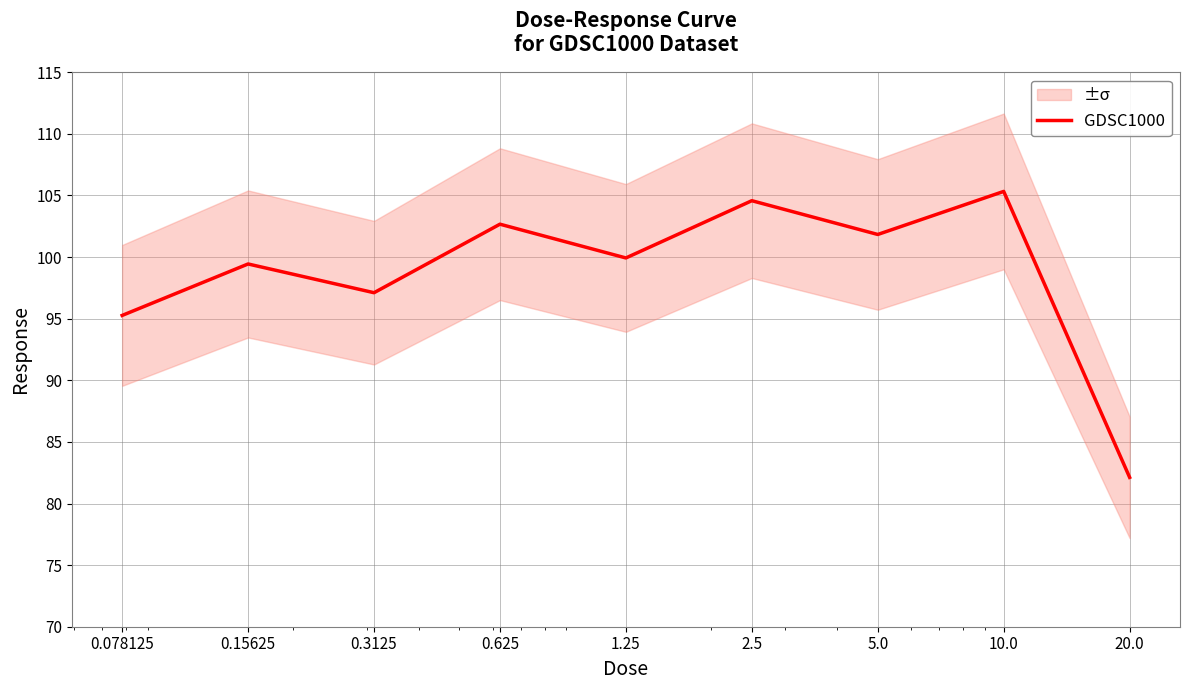

At which category does the data reach its first local peak?

0.15625